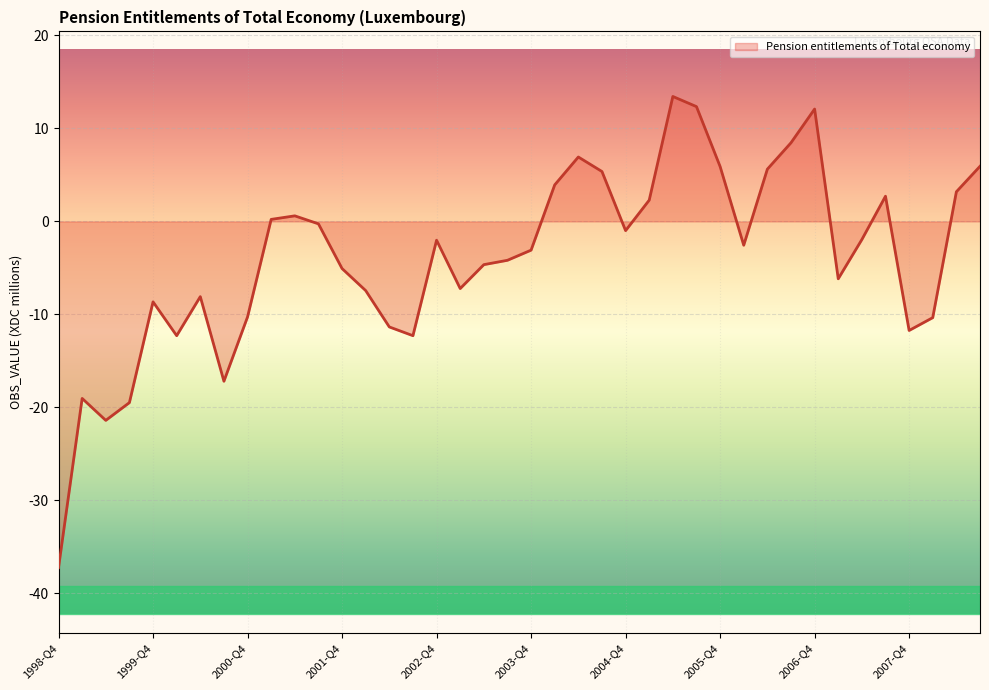

What is the smallest value displayed?

-37.2